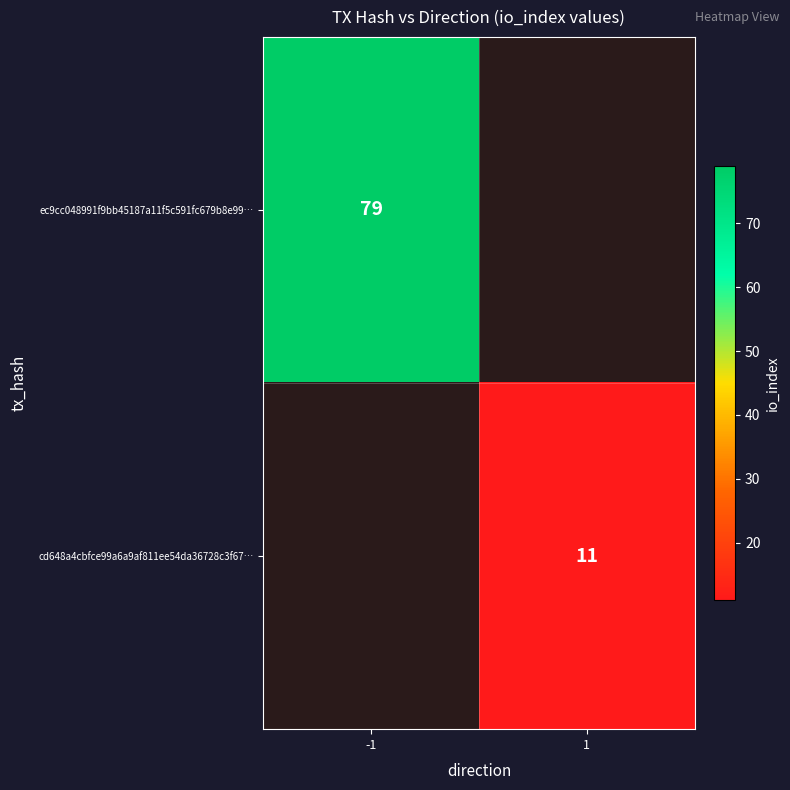

The value of cd648a4cbfce99a6a9af811ee54da36728c3f67… at 1 is 11. True or false?

True